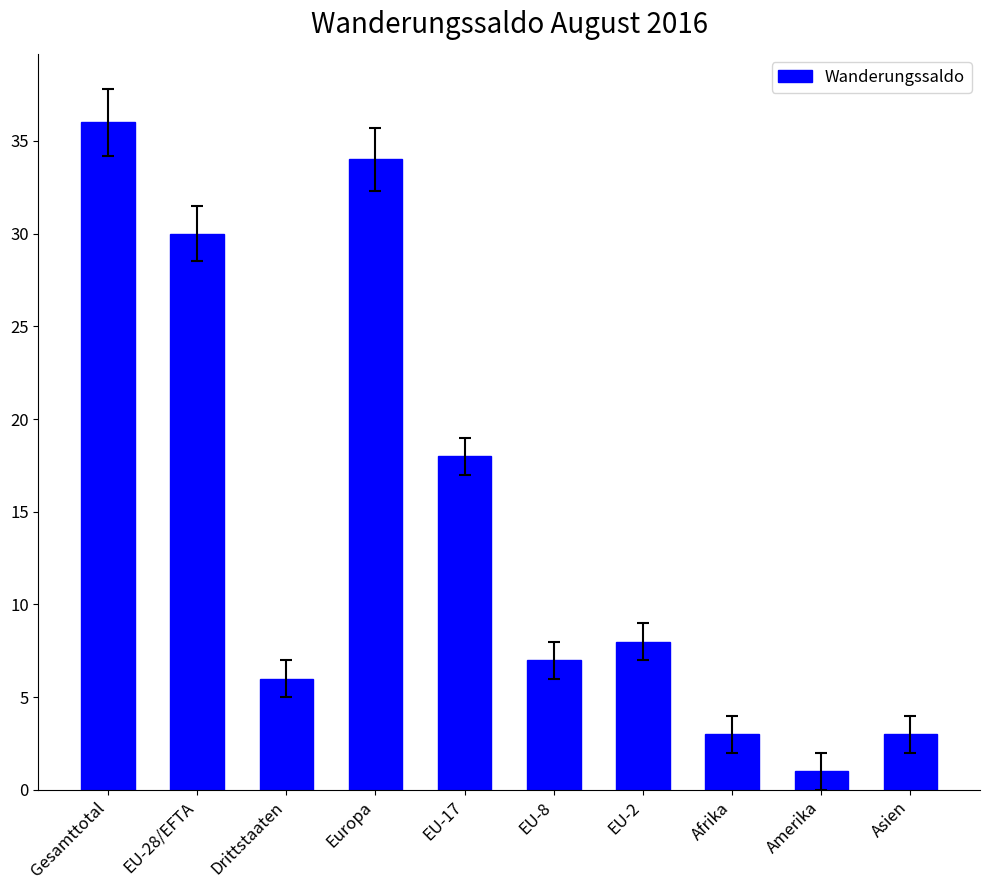

Are the bars grouped side by side (vs. stacked)?

No